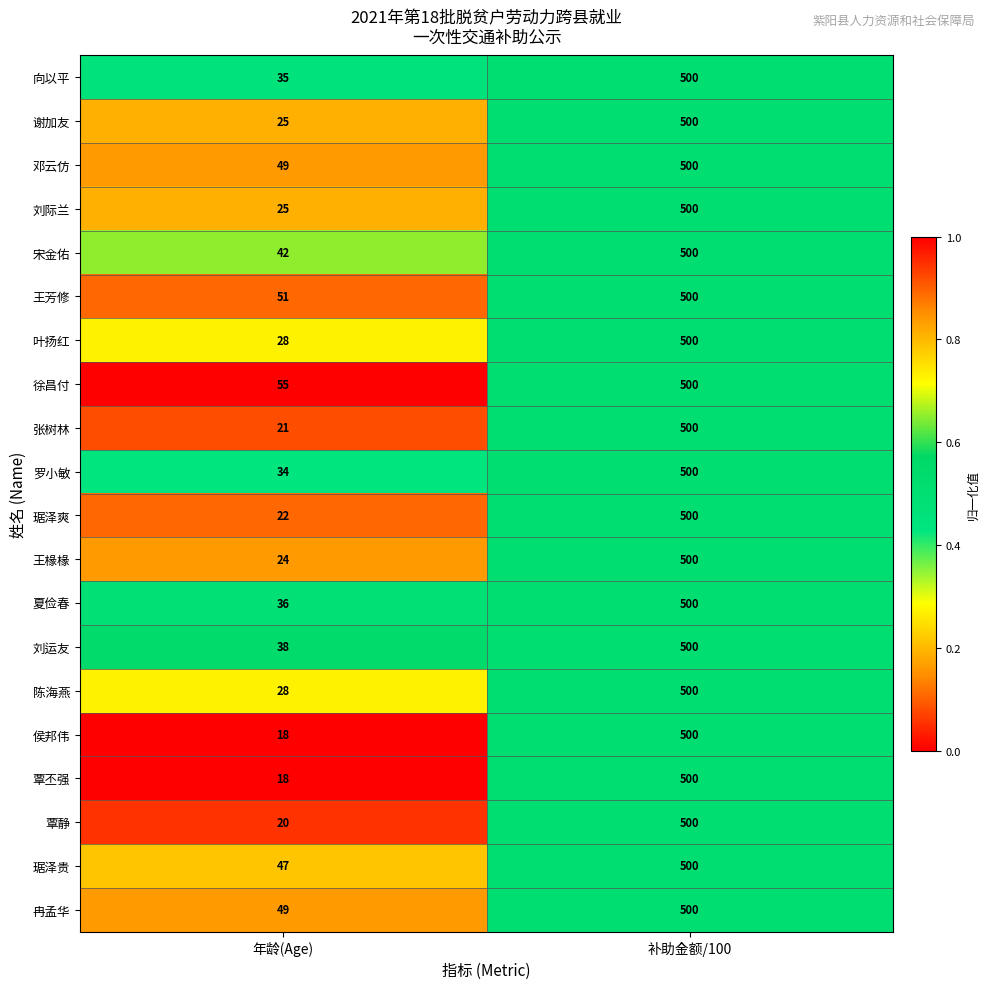

Read the 宋金佑 value at 补助金额/100, to the nearest 50.

500